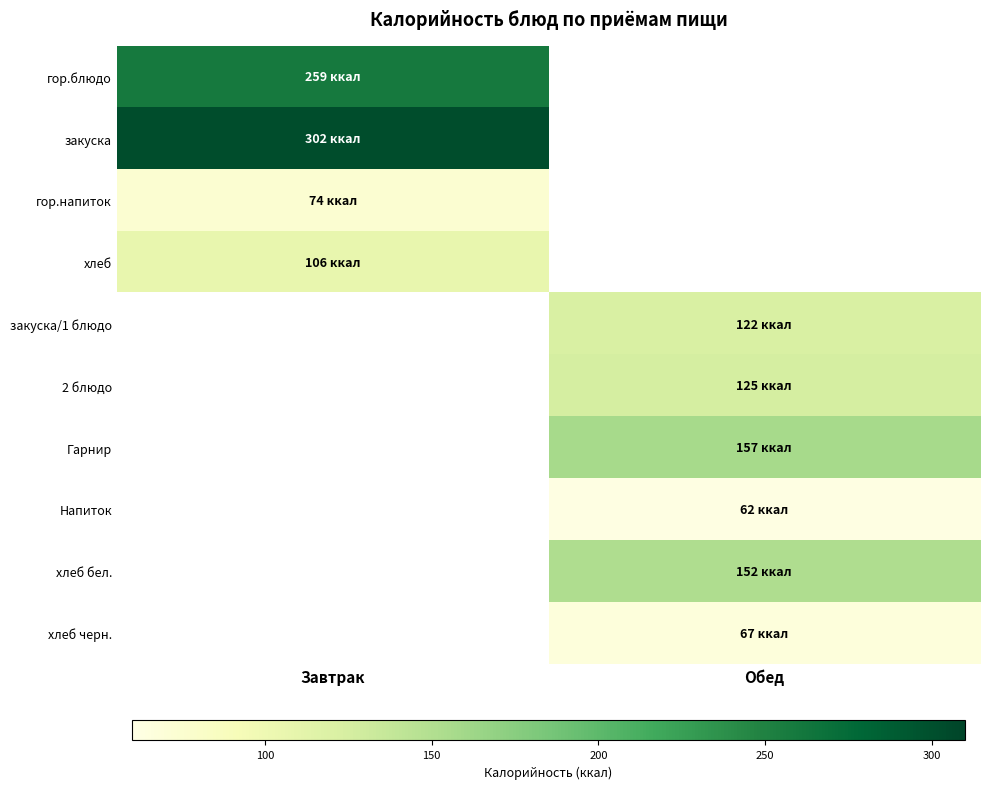

Rank the categories by закуска/1 блюдо value from highest to lowest.

Завтрак, Обед